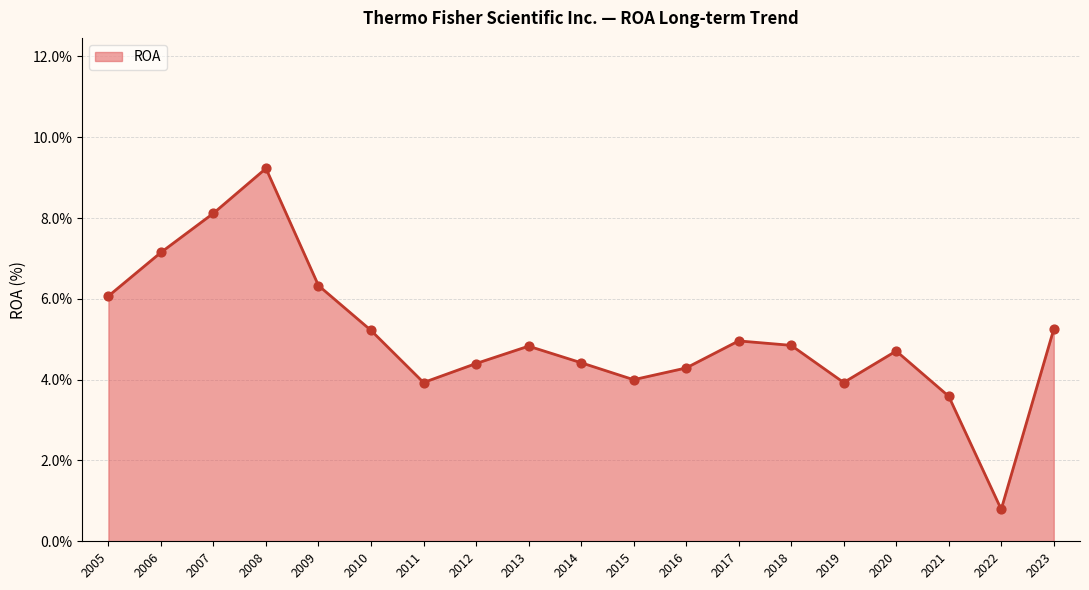

Between 2022 and 2015, which is larger?

2015